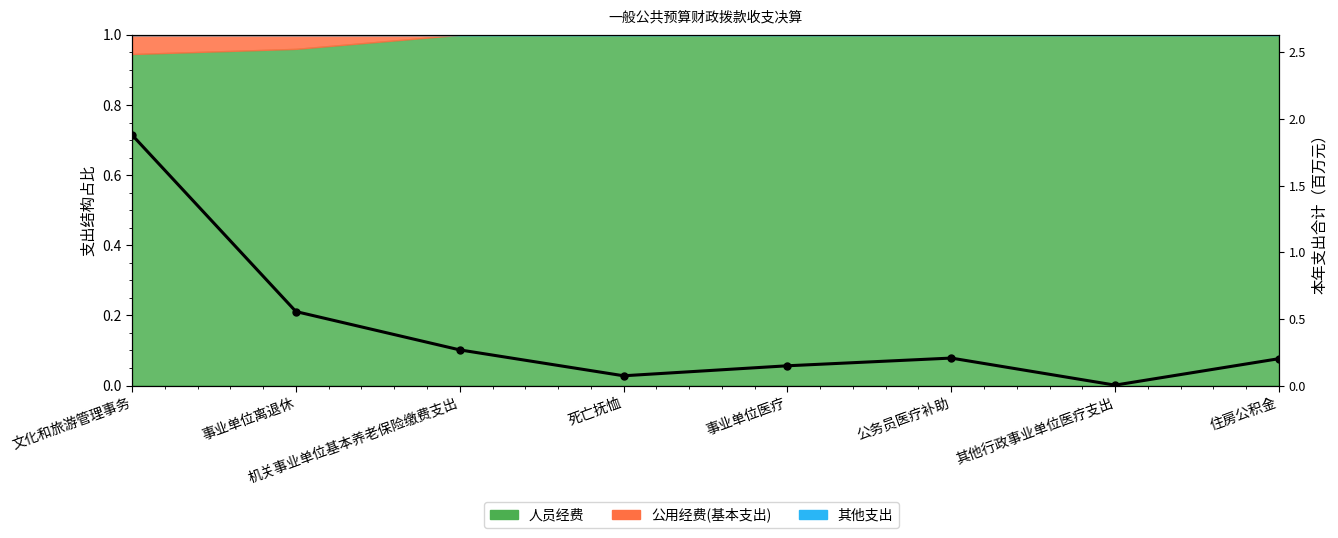

How many lines are shown in the chart?

1